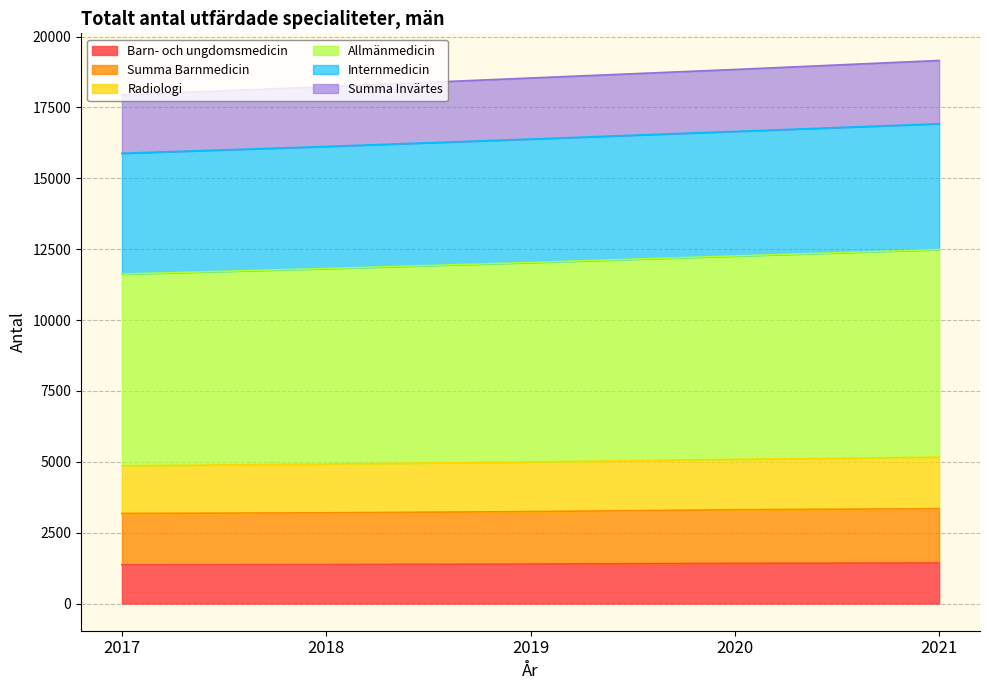

What is the minimum value for Barn- och ungdomsmedicin?

1367